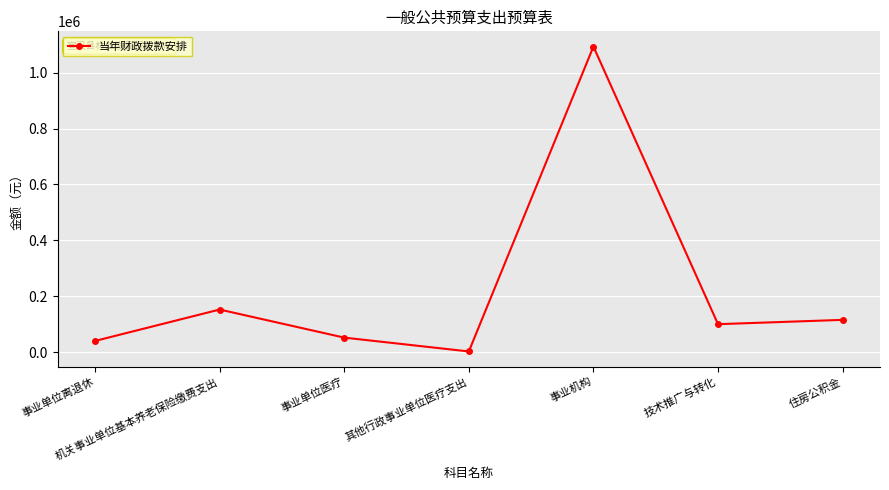

What is the label of the 3rd point from the left?

事业单位医疗